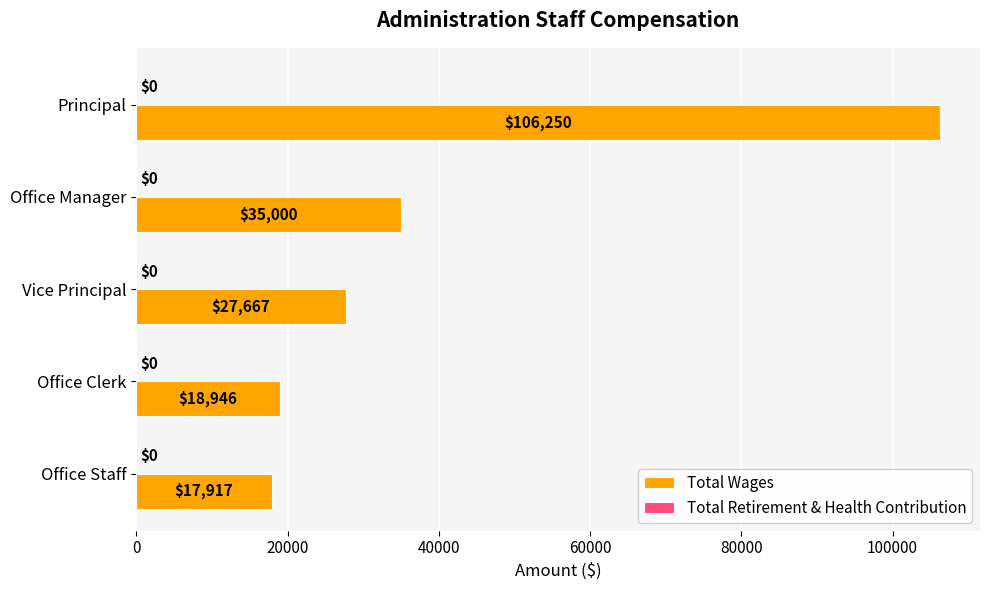

Reading top to bottom, what are all the values shown in this chart?

106250	35000	27667	18946	17917